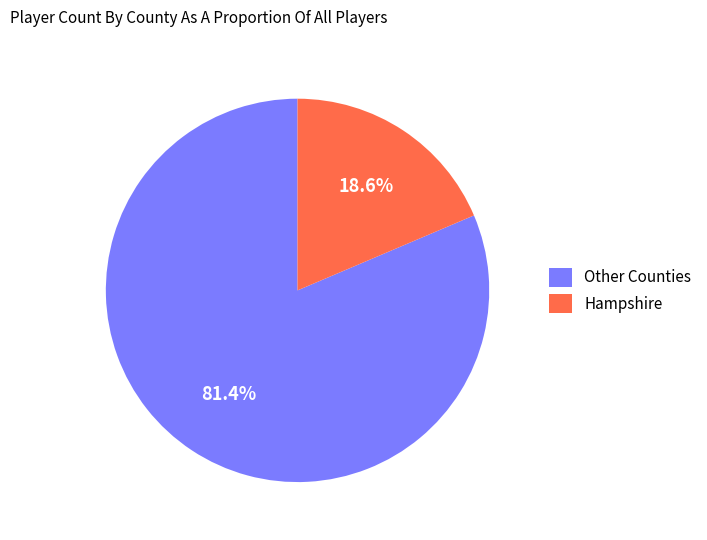

Rank the categories by value from lowest to highest.

Hampshire, Other Counties